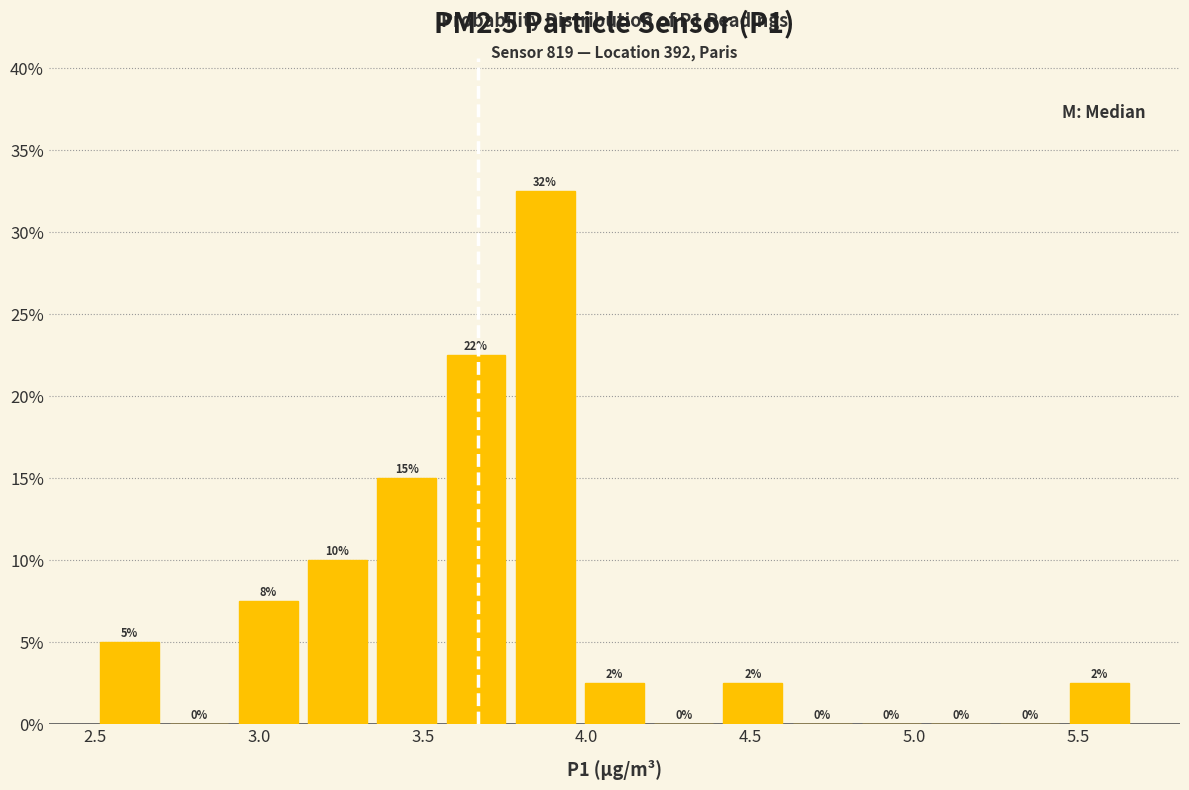

Which range on the x-axis has the tallest bar?

3.75 to 4.00